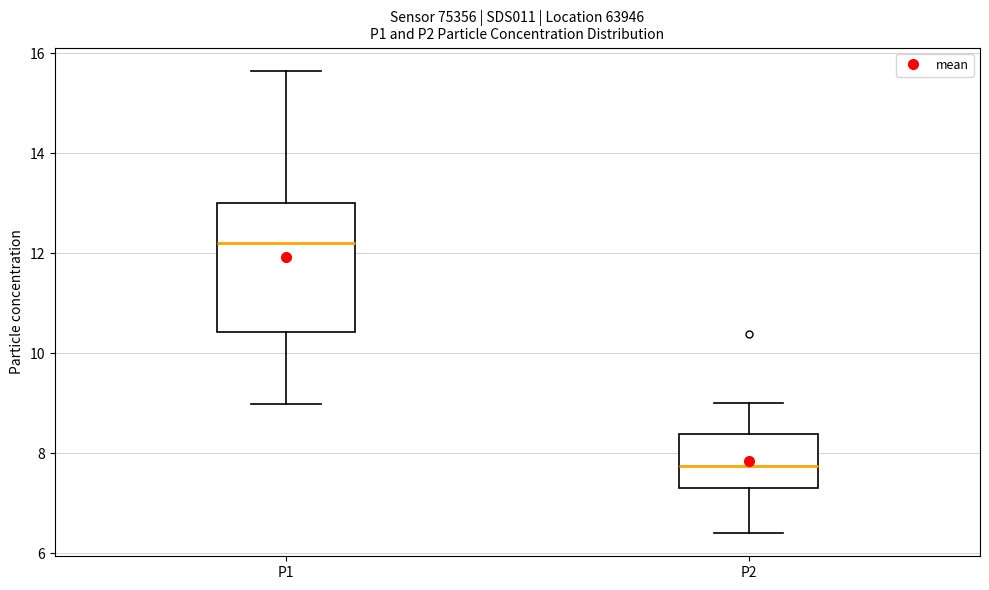

Reading left to right, read every box against the y-axis: the position of its median line, the range the box covers, and the ends of its whiskers. The values are not printed on the chart, so give them approximately, as read against the axis.

P1: median 12.2, box 10.4 to 13.0, whiskers 9.0 to 15.6
P2: median 7.8, box 7.2 to 8.4, whiskers 6.4 to 9.0